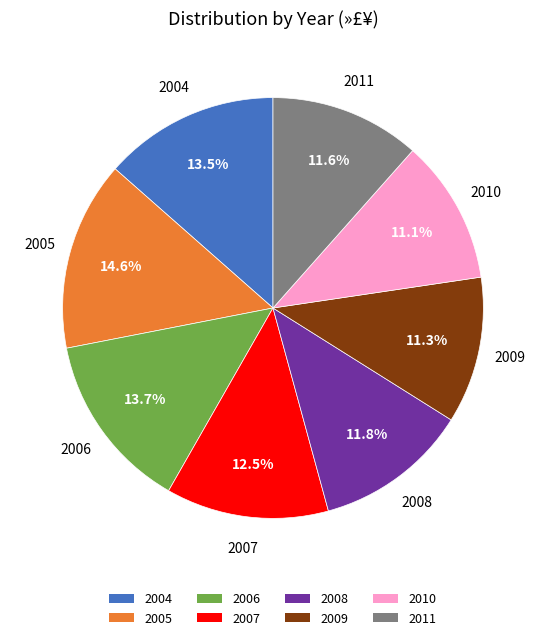

Is there any slice that represents more than half of the pie?

No